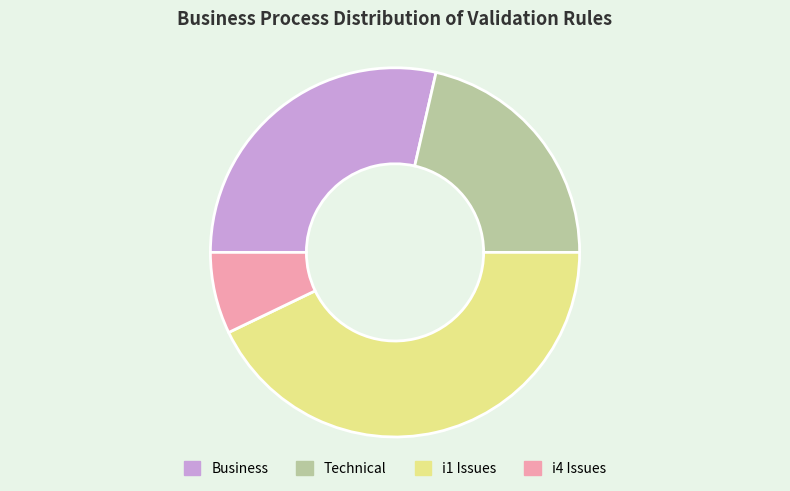

Between Business and Technical, which is larger?

Business